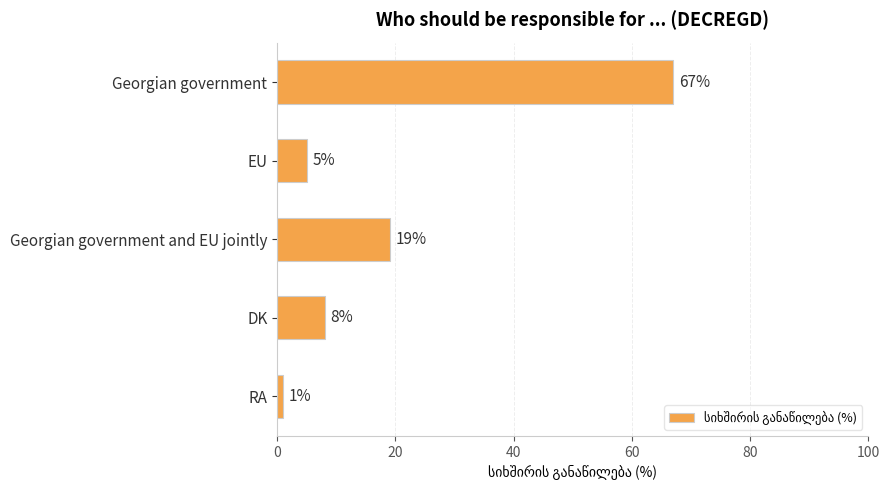

Reading top to bottom, what are all the values shown in this chart?

Georgian government=67	EU=5	Georgian government and EU jointly=19	DK=8	RA=1